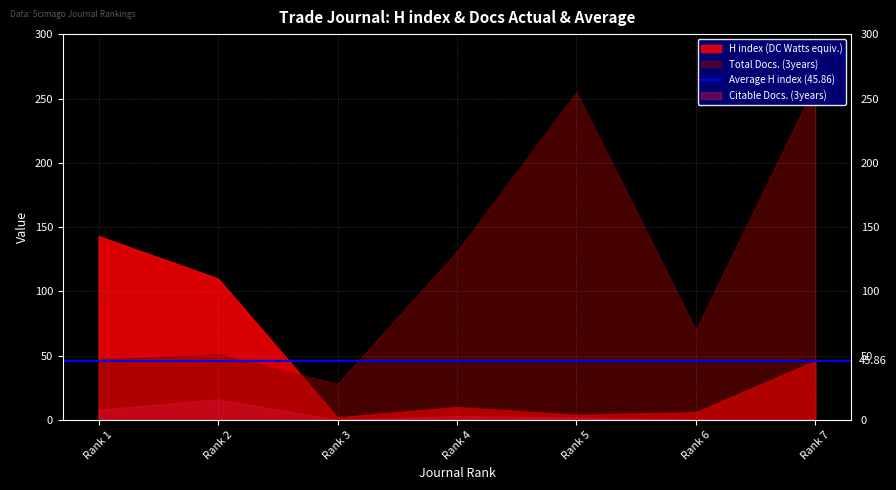

At which category is the sum across all series the highest?

Rank 7